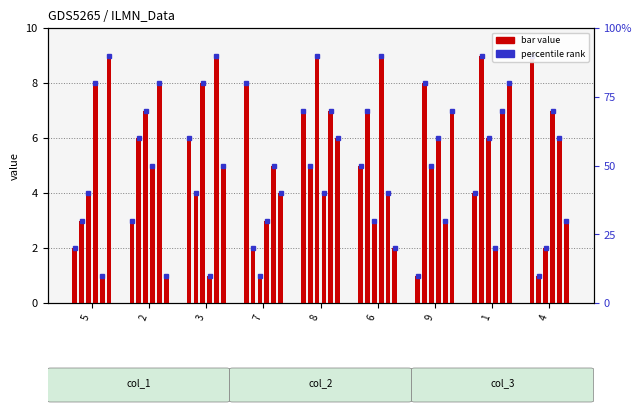

What is the difference between the maximum and minimum values in the col_6 series?

8